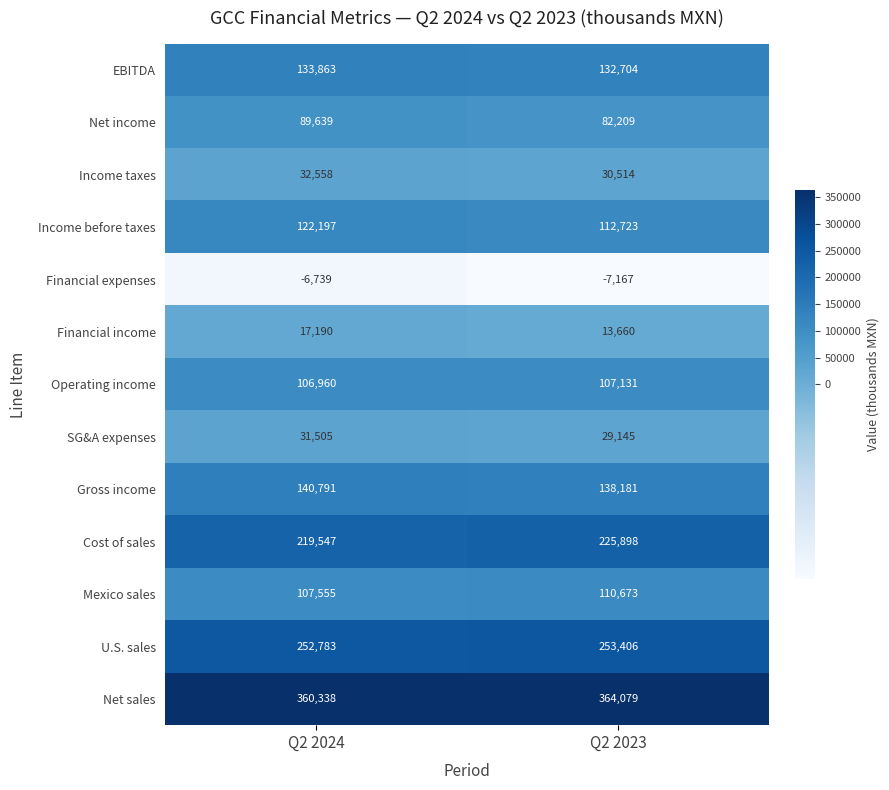

Is the value of U.S. sales at Q2 2024 greater than the value of Income before taxes at Q2 2023?

Yes